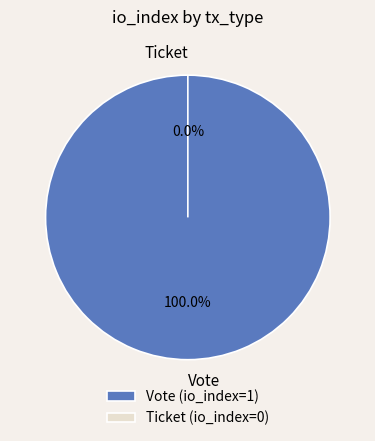

How many segments does this pie chart have?

2